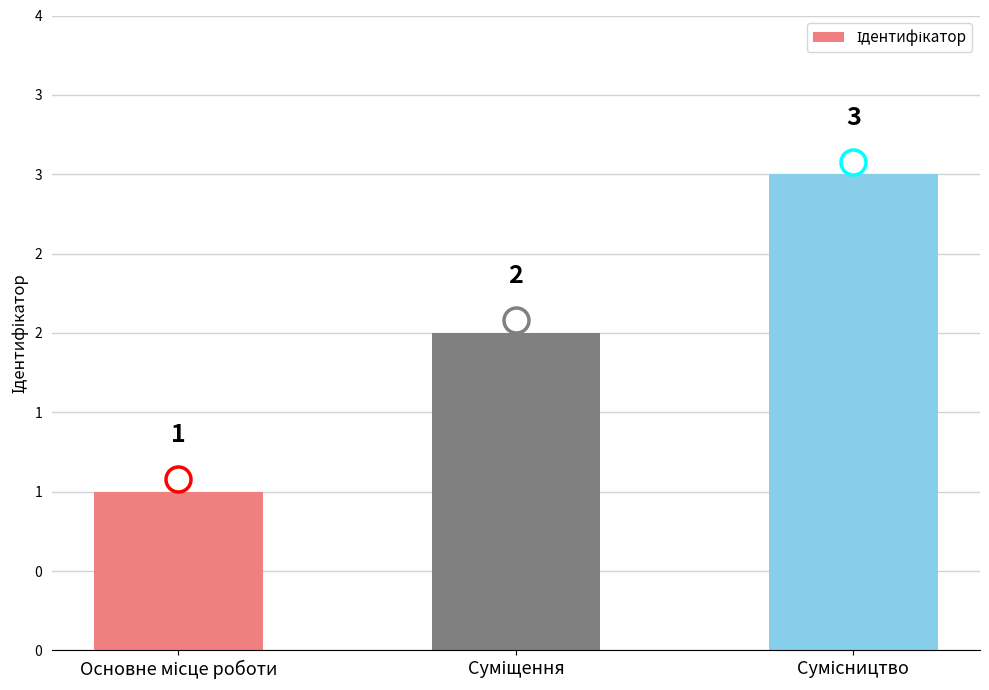

Are the bars horizontal?

No